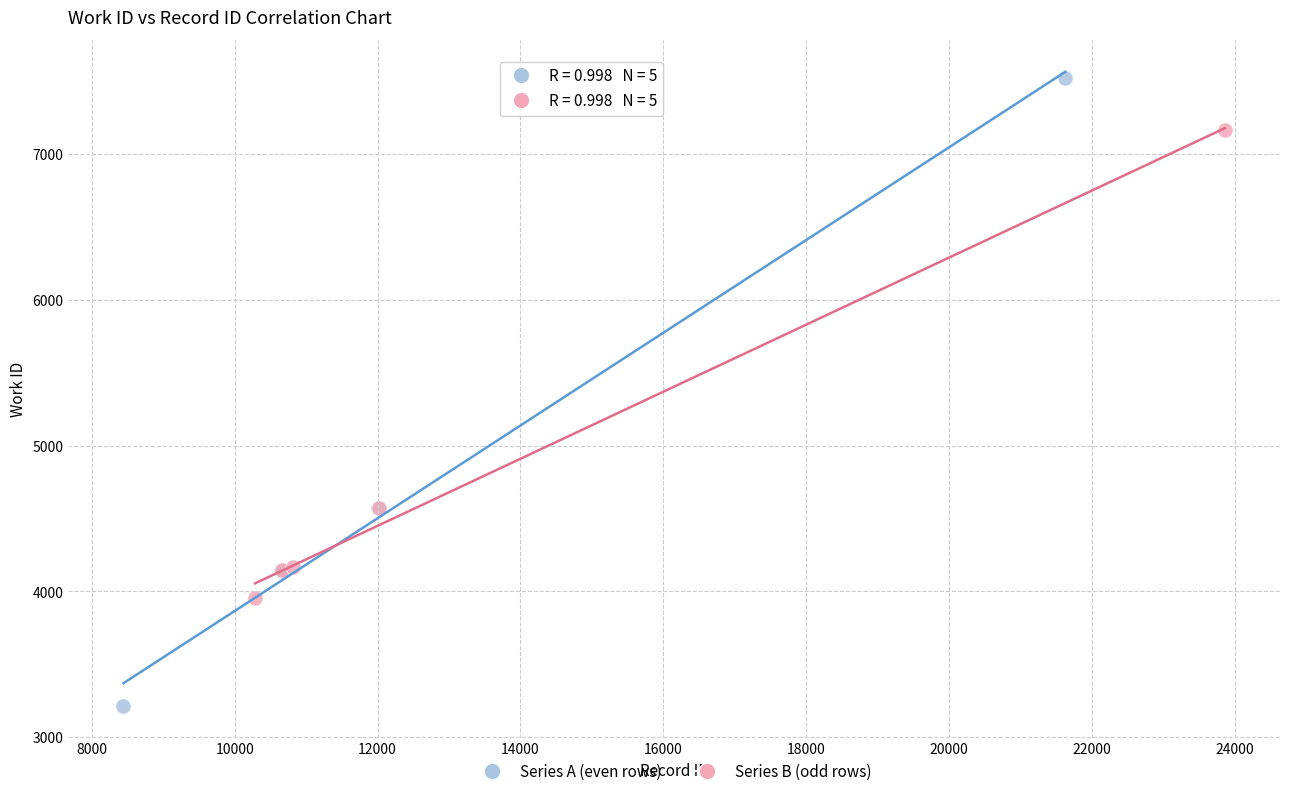

Which series contains the lowest Y value?

Series A (even rows)